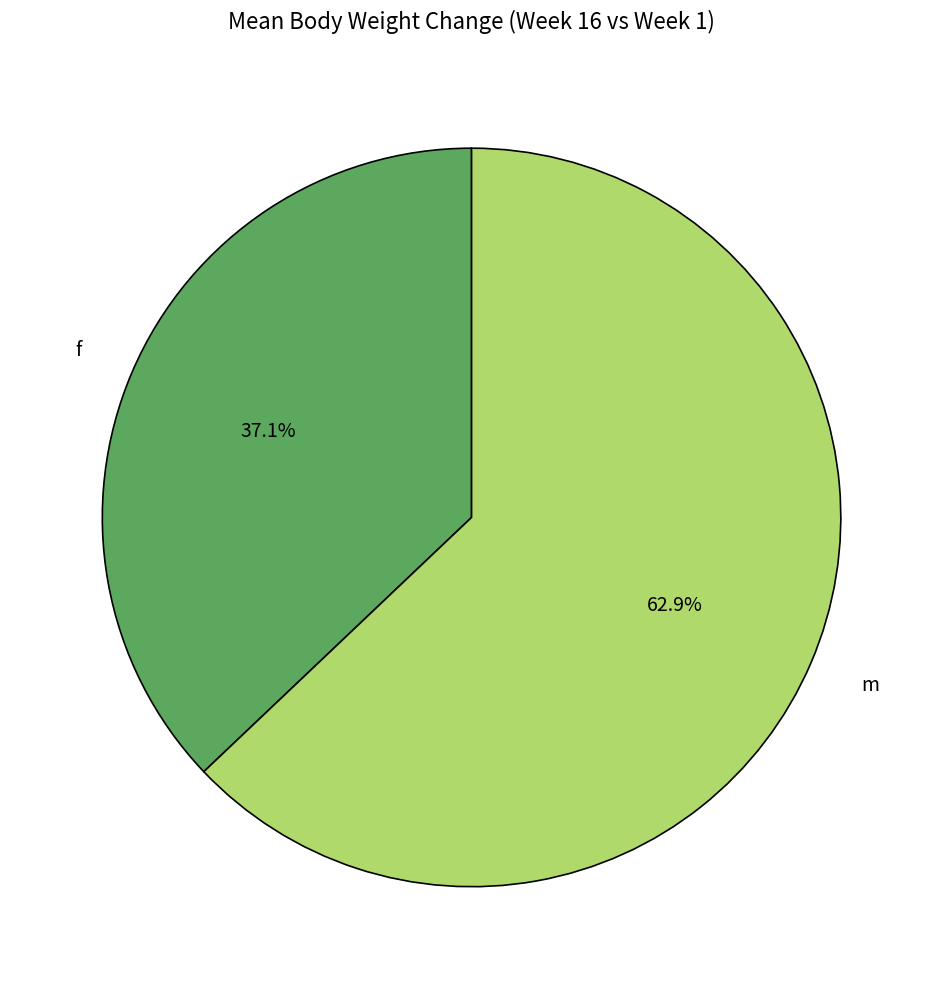

Rank the categories by value from lowest to highest.

f, m